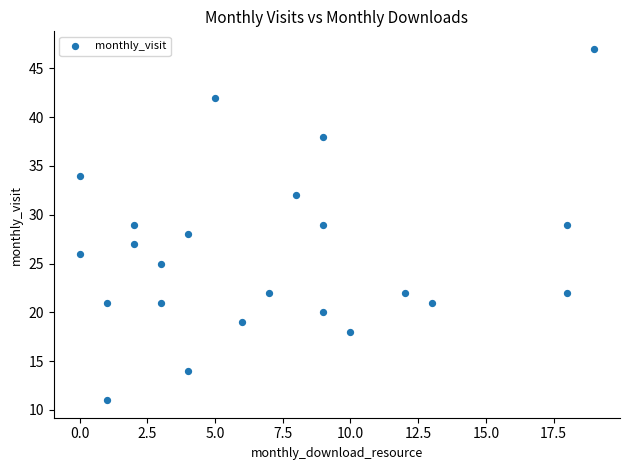

What is the range of X values (max minus min)?

19